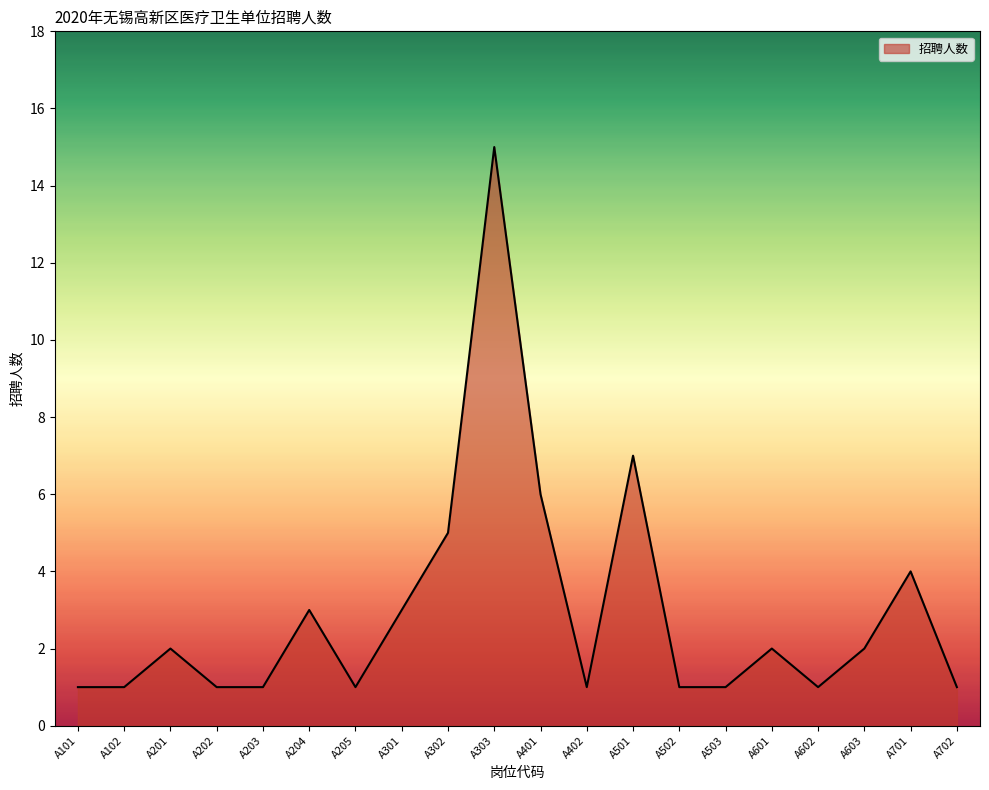

How many lines are shown in the chart?

1